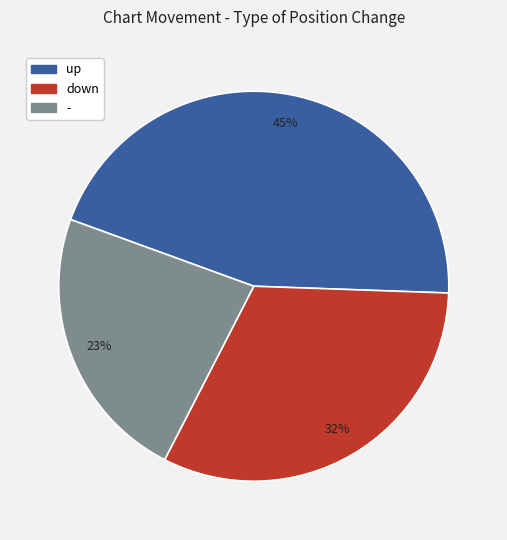

Is it true that - is 23% of the pie?

True